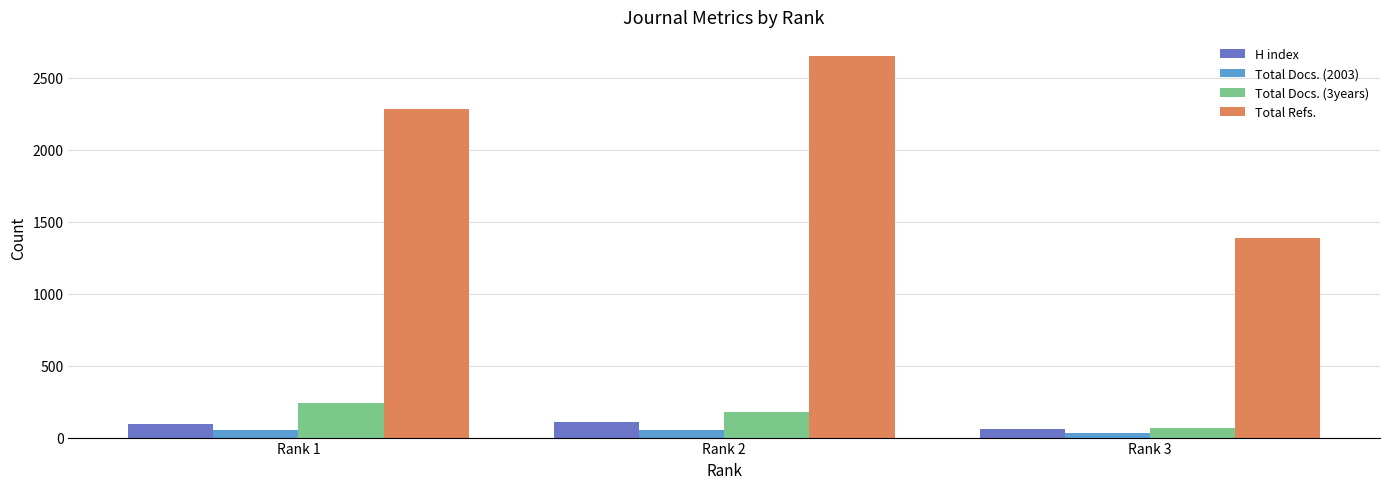

What is the sum of the Total Docs. (3years) values at Rank 1 and Rank 3?

304